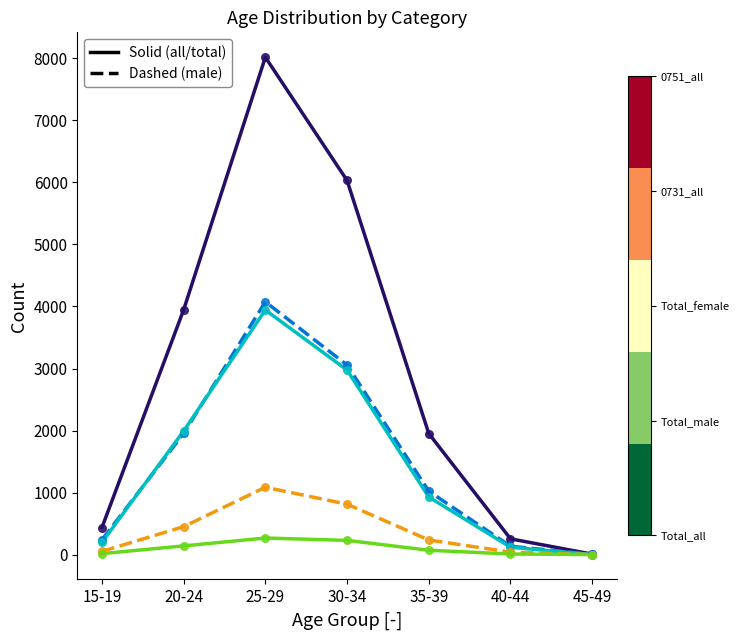

What is the greatest value displayed?

8018